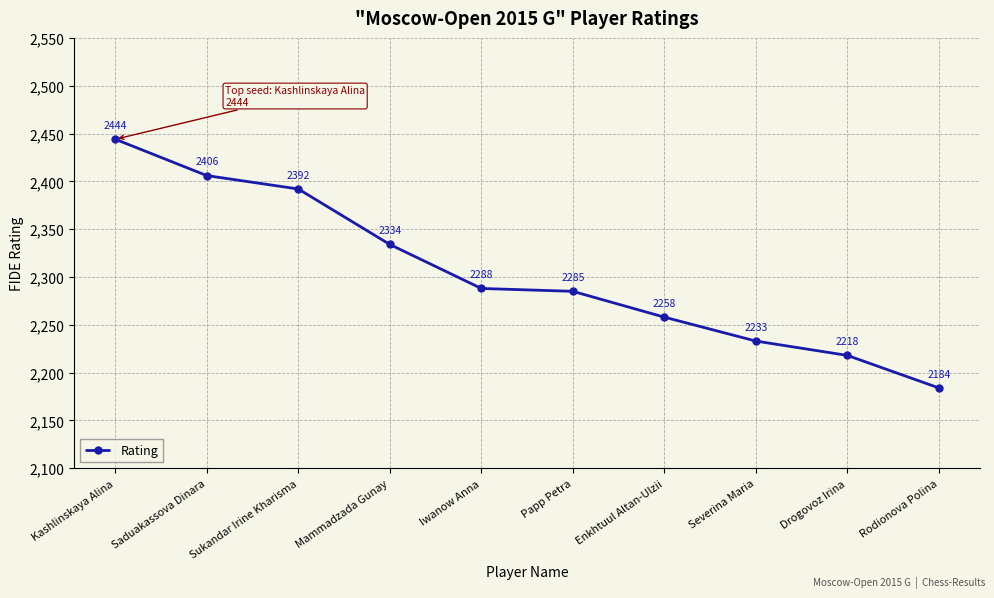

Reading left to right, what are all the values shown in this chart?

Kashlinskaya Alina=2444	Saduakassova Dinara=2406	Sukandar Irine Kharisma=2392	Mammadzada Gunay=2334	Iwanow Anna=2288	Papp Petra=2285	Enkhtuul Altan-Ulzii=2258	Severina Maria=2233	Drogovoz Irina=2218	Rodionova Polina=2184